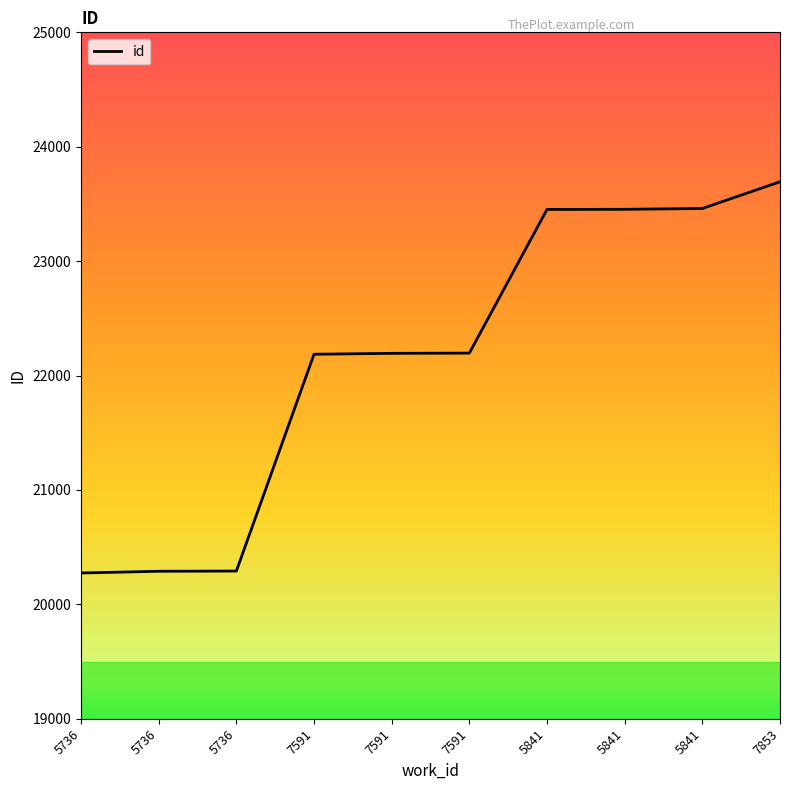

How many lines are shown in the chart?

1